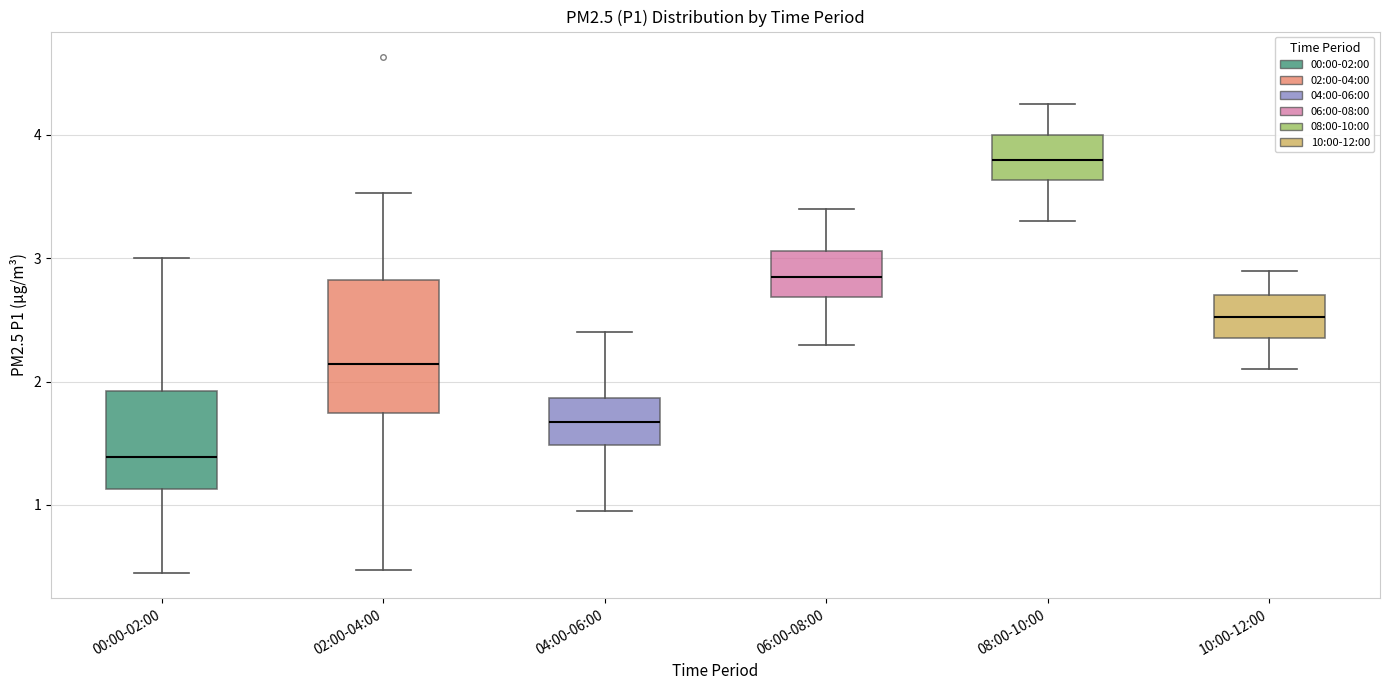

Which box's median line is the highest?

08:00-10:00